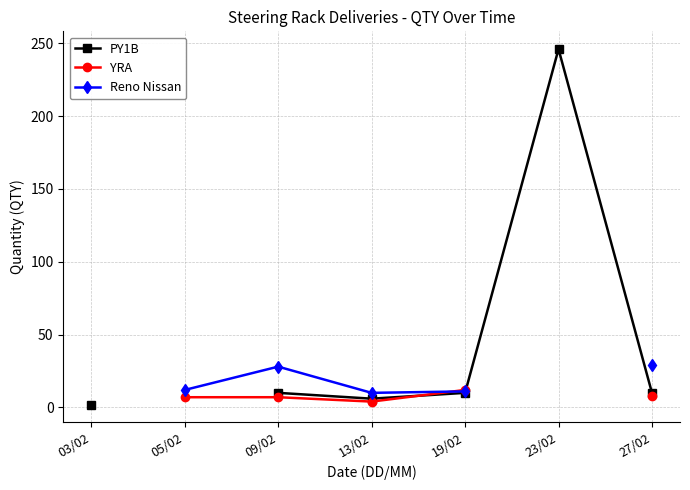

True or false: Reno Nissan and PY1B intersect in this chart.

False